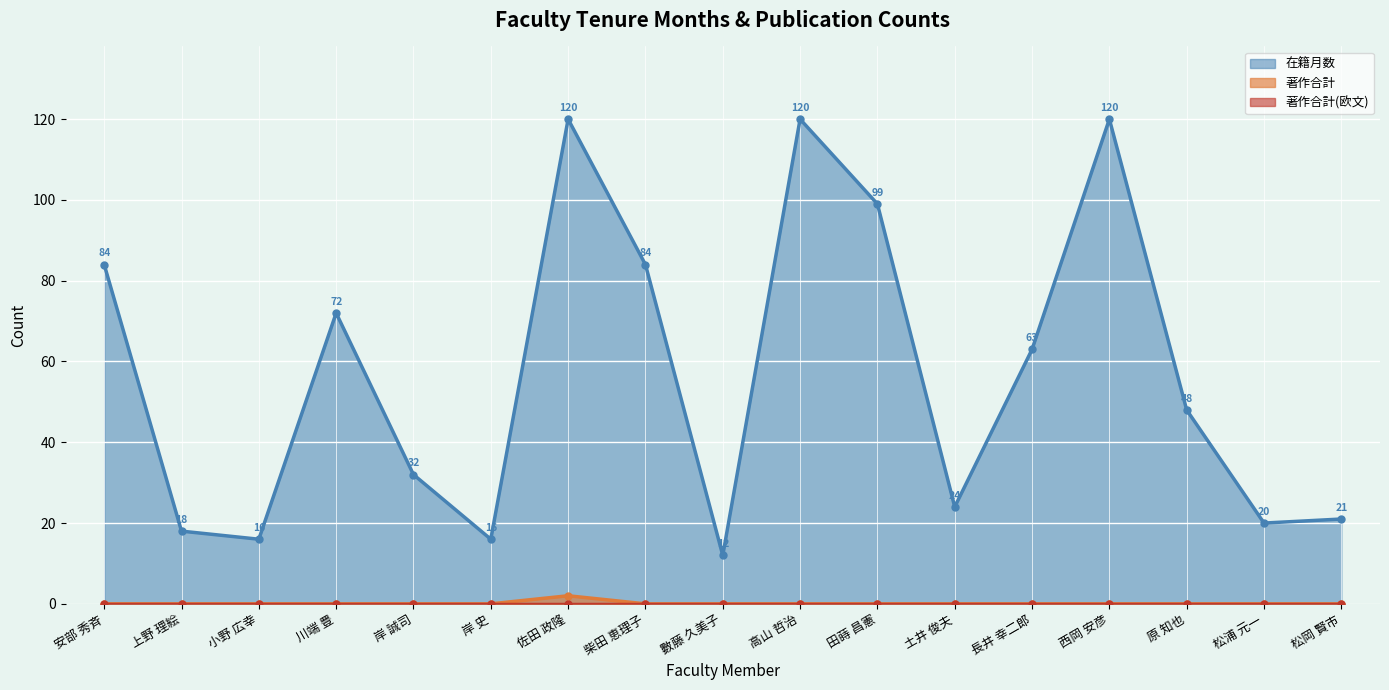

At which label does 著作合計 reach its minimum?

安部 秀斉